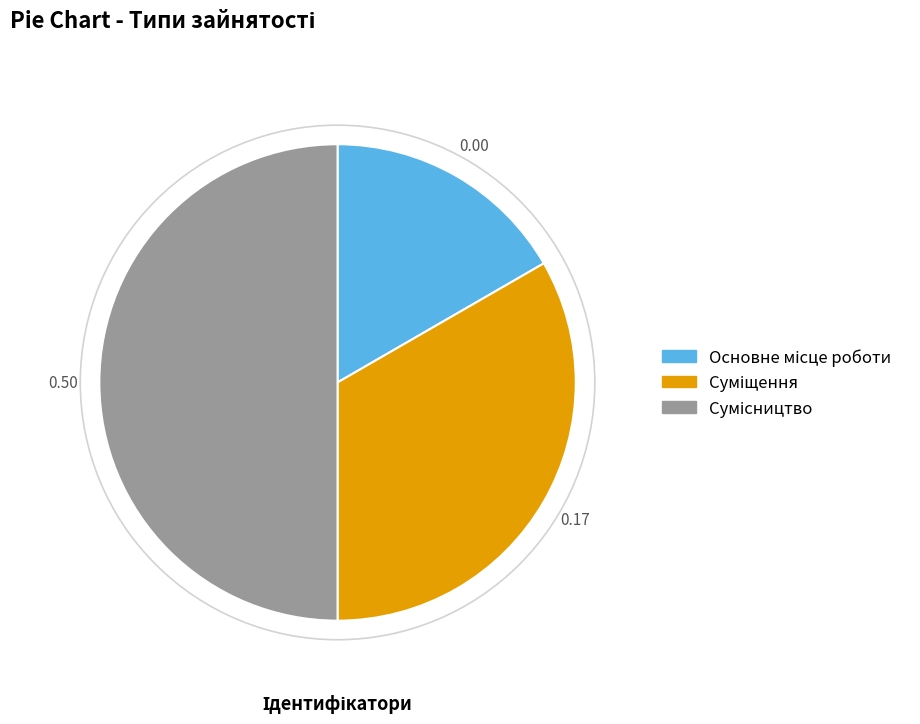

True or false: Сумісництво accounts for 50% of the total.

True